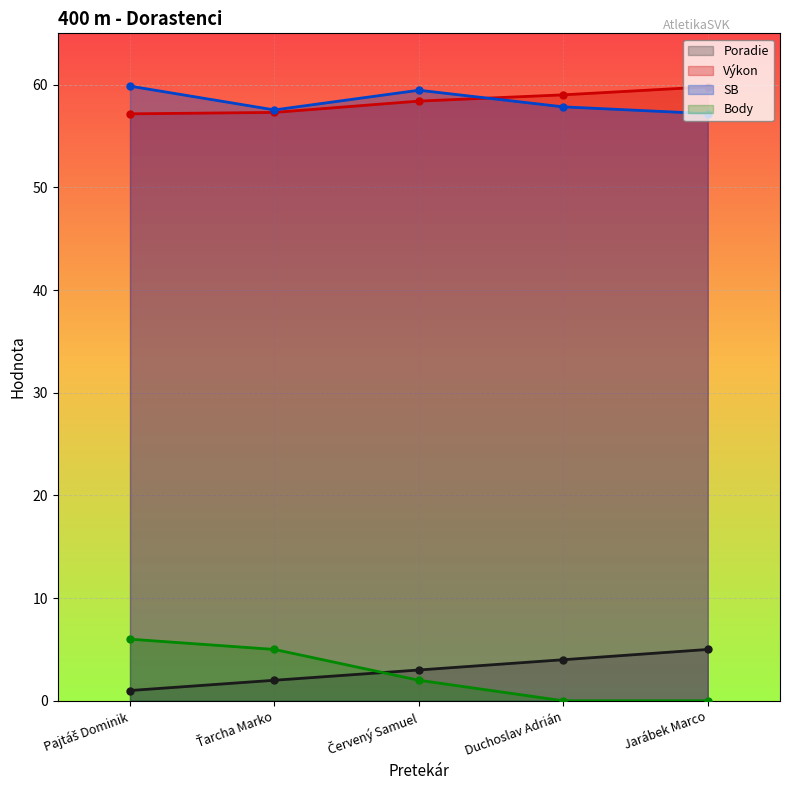

Count the Body values in the range 0 to 5.

4